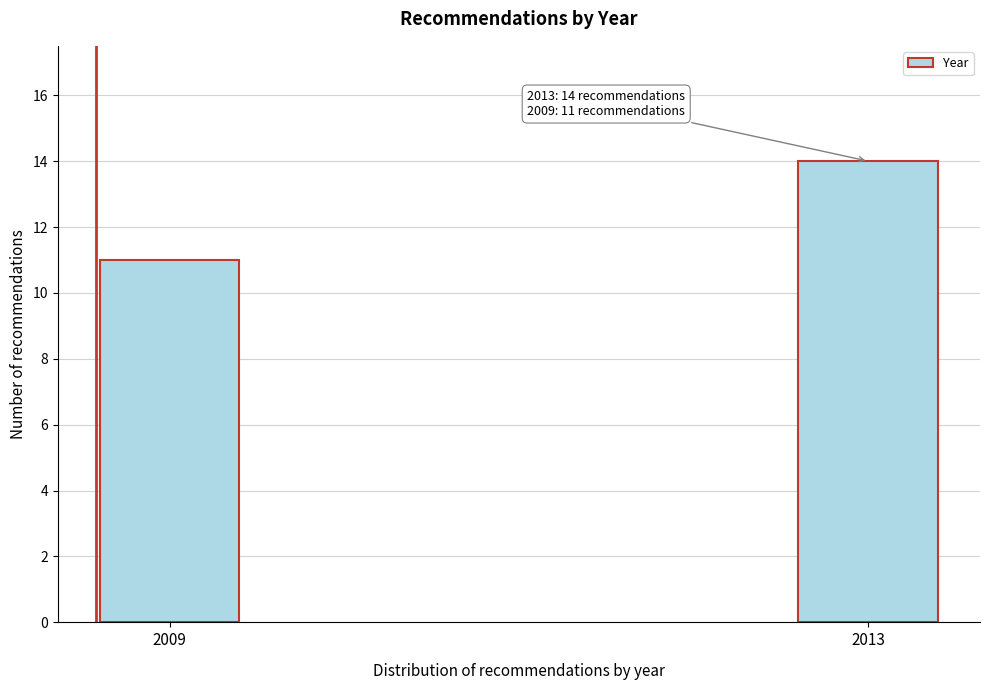

Reading right to left, transcribe all the data shown in this chart.

2013=14	2009=11